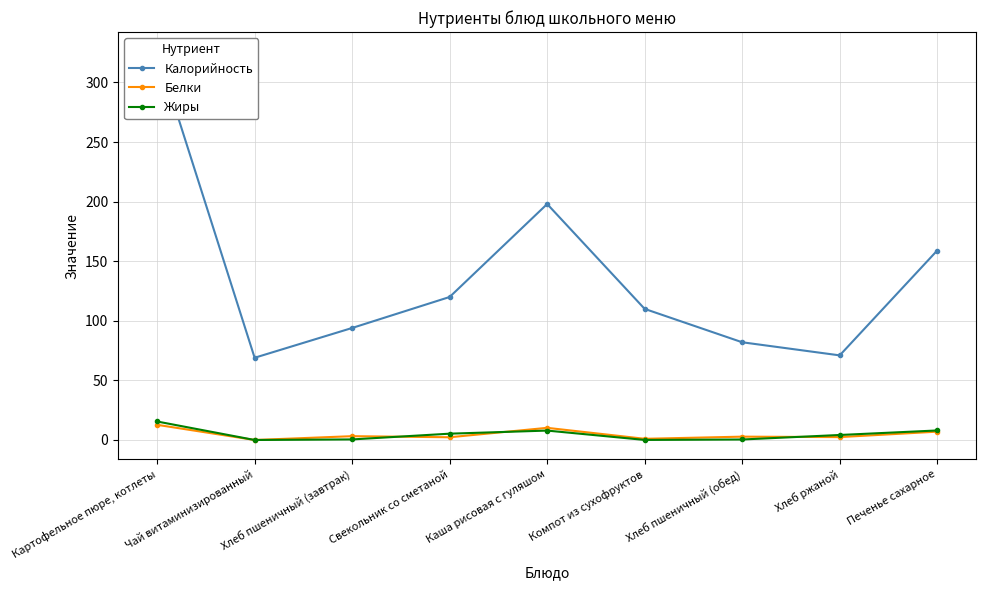

Reading right to left, transcribe all the data shown in this chart.

Калорийность: Печенье сахарное=159.0	Хлеб ржаной=71.0	Хлеб пшеничный (обед)=82.0	Компот из сухофруктов=110.0	Каша рисовая с гуляшом=198.0	Свекольник со сметаной=120.0	Хлеб пшеничный (завтрак)=94.0	Чай витаминизированный=69.0	Картофельное пюре, котлеты=326.0
Белки: Печенье сахарное=7.0	Хлеб ржаной=2.4	Хлеб пшеничный (обед)=2.8	Компот из сухофруктов=1.0	Каша рисовая с гуляшом=10.2	Свекольник со сметаной=2.3	Хлеб пшеничный (завтрак)=3.2	Чай витаминизированный=0.0	Картофельное пюре, котлеты=12.7
Жиры: Печенье сахарное=8.0	Хлеб ржаной=4.2	Хлеб пшеничный (обед)=0.4	Компот из сухофруктов=0.1	Каша рисовая с гуляшом=7.9	Свекольник со сметаной=5.3	Хлеб пшеничный (завтрак)=0.5	Чай витаминизированный=0.0	Картофельное пюре, котлеты=15.5